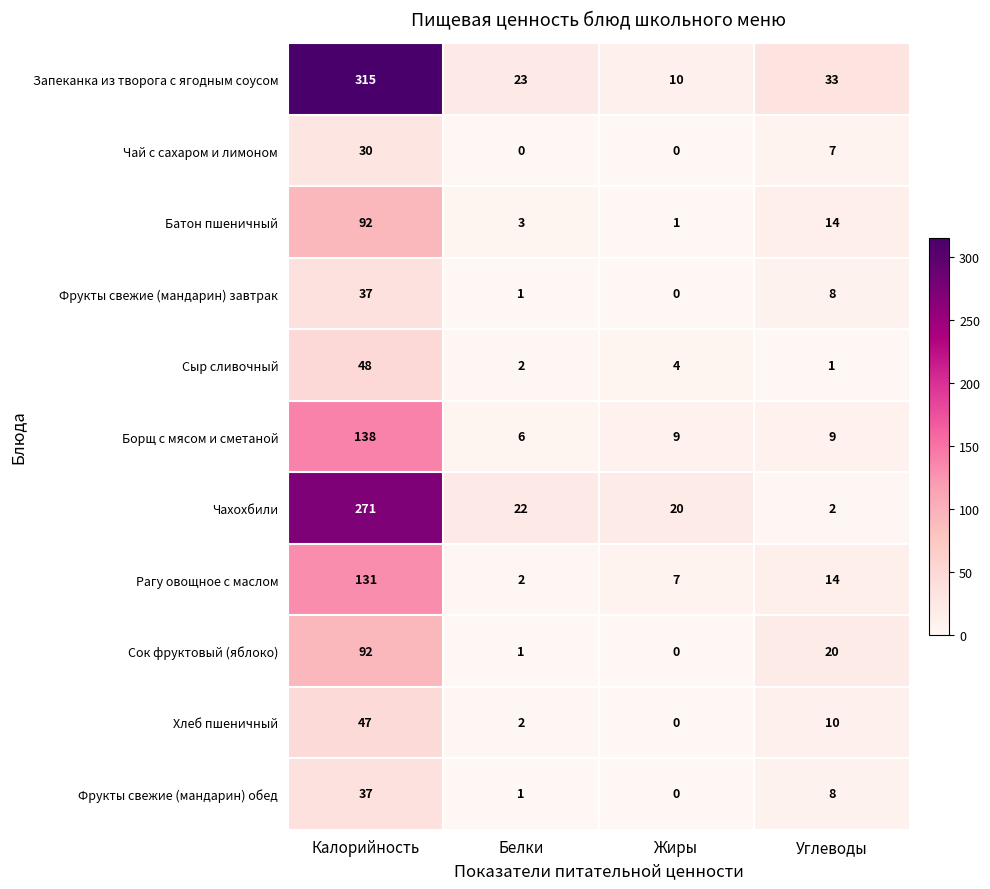

What is the total value across all series at Жиры?

51